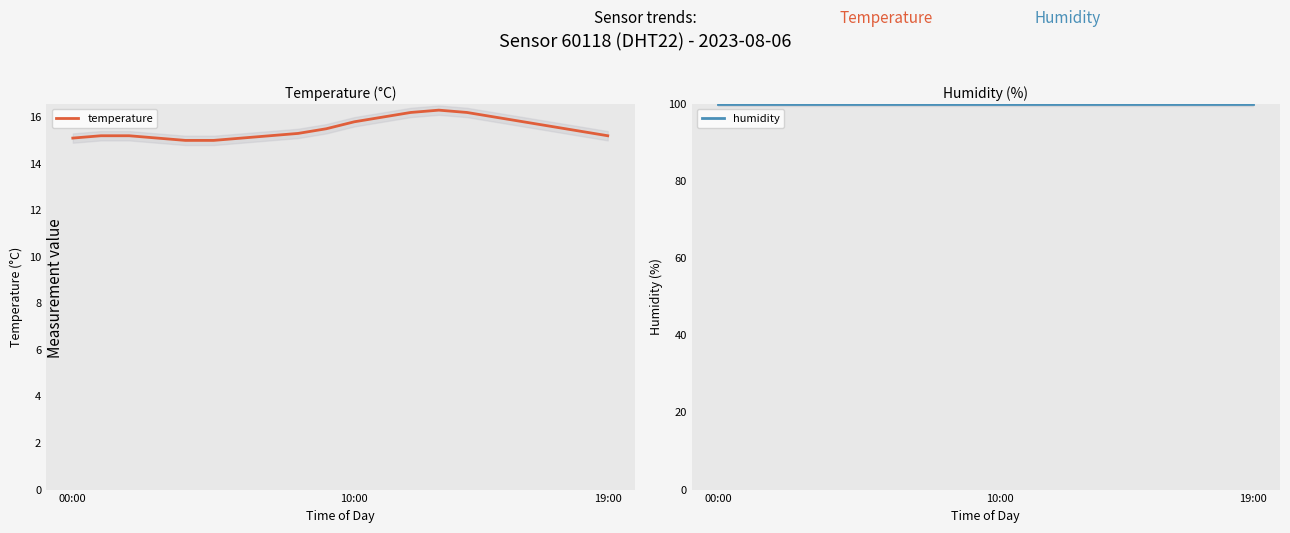

Is this an area chart (filled region under the line)?

No